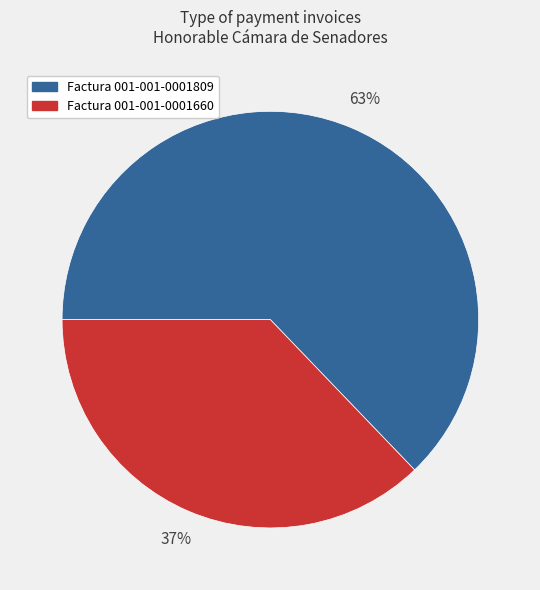

Which slice represents more than half of the pie?

Factura 001-001-0001809